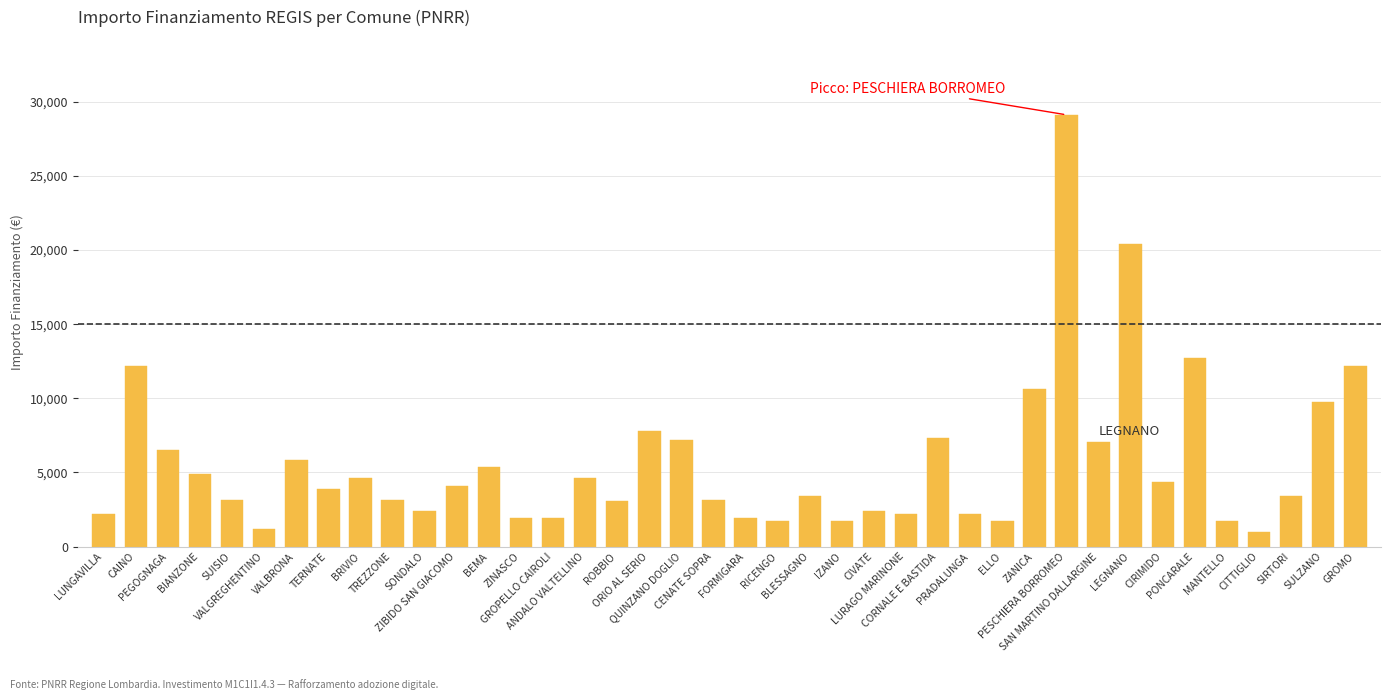

What is the value of the 19th bar from the left?

7203